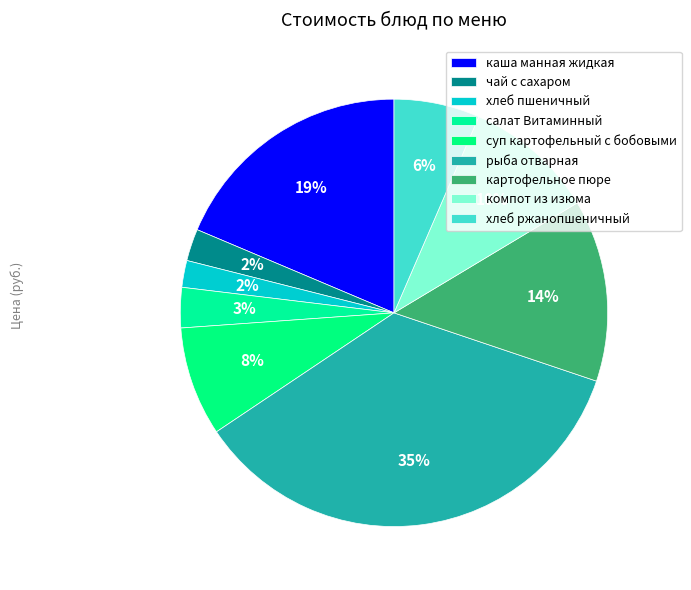

Rank the categories by value from highest to lowest.

рыба отварная, каша манная жидкая, картофельное пюре, компот из изюма, суп картофельный с бобовыми, хлеб ржанопшеничный, салат Витаминный, чай с сахаром, хлеб пшеничный